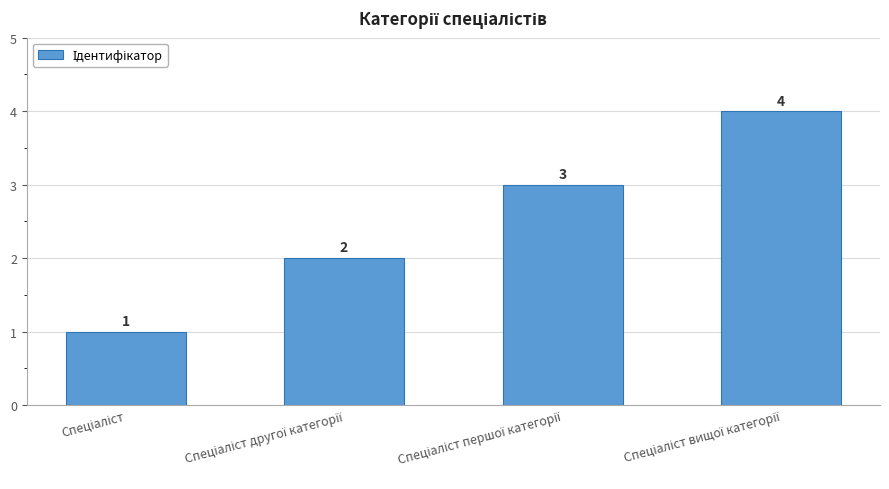

What is the sum of all values?

10